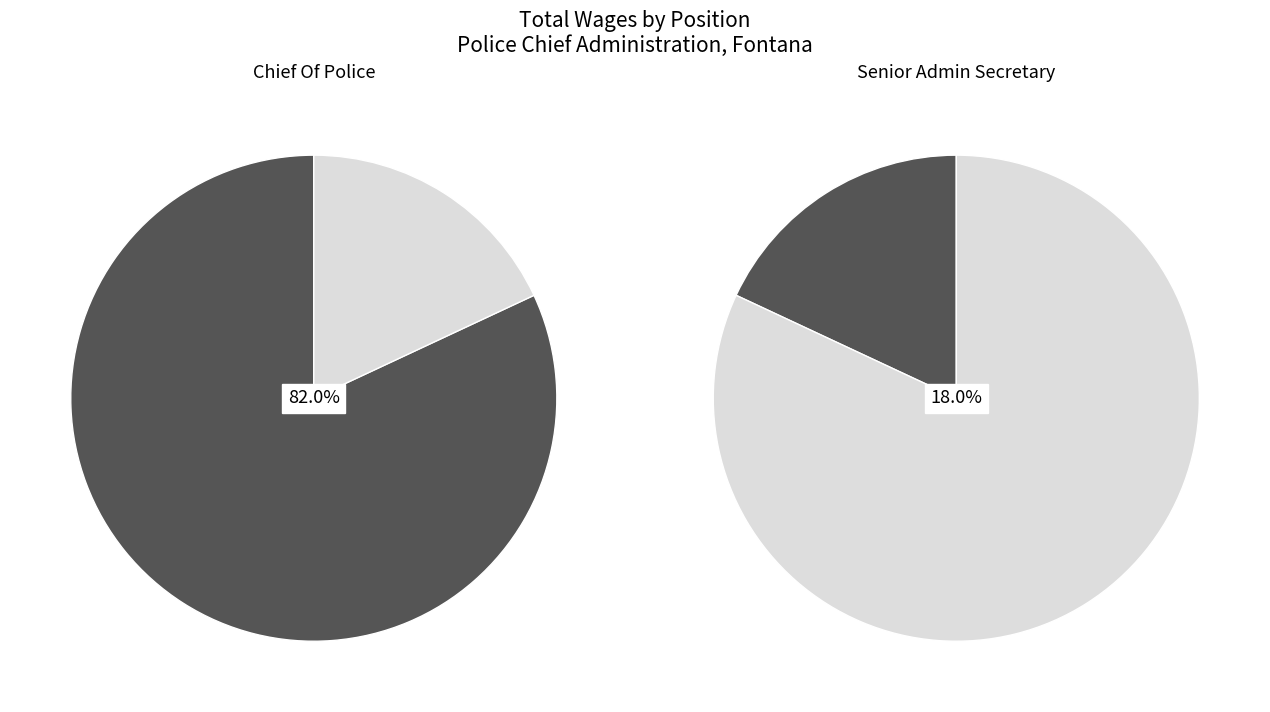

Is it true that Senior Admin Secretary is 26% of the pie?

False